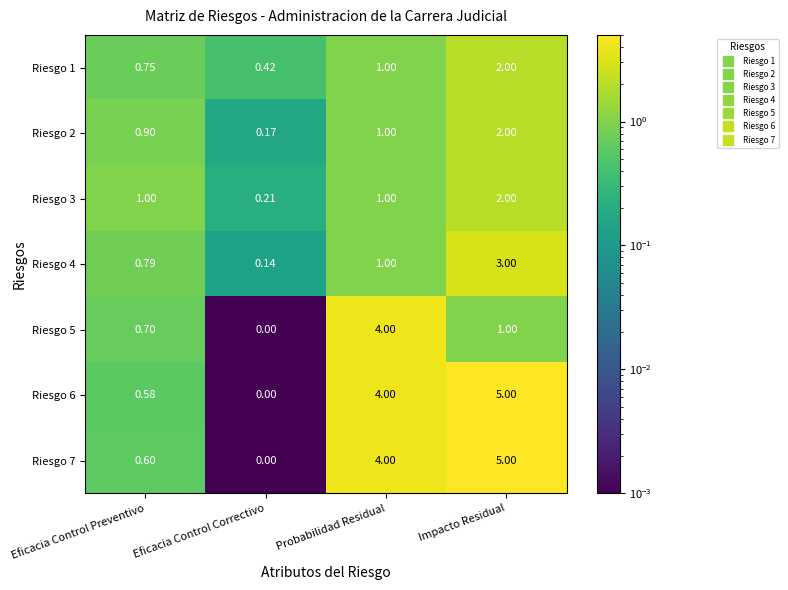

Where is Riesgo 6 nearest to the value 2?

Eficacia Control Preventivo